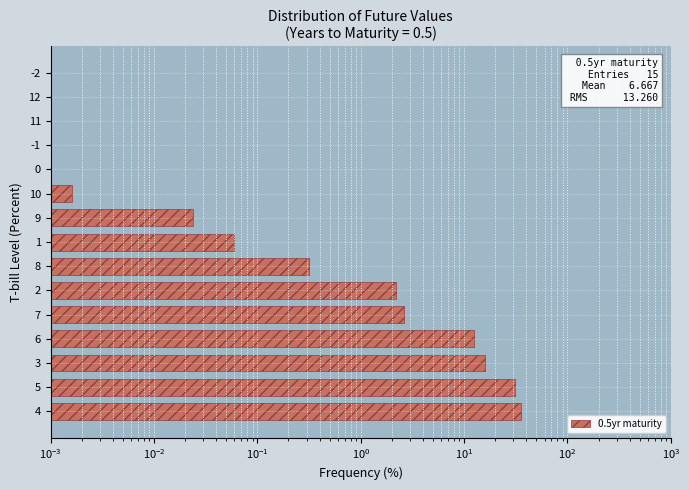

What is the maximum value shown in the chart?

35.5